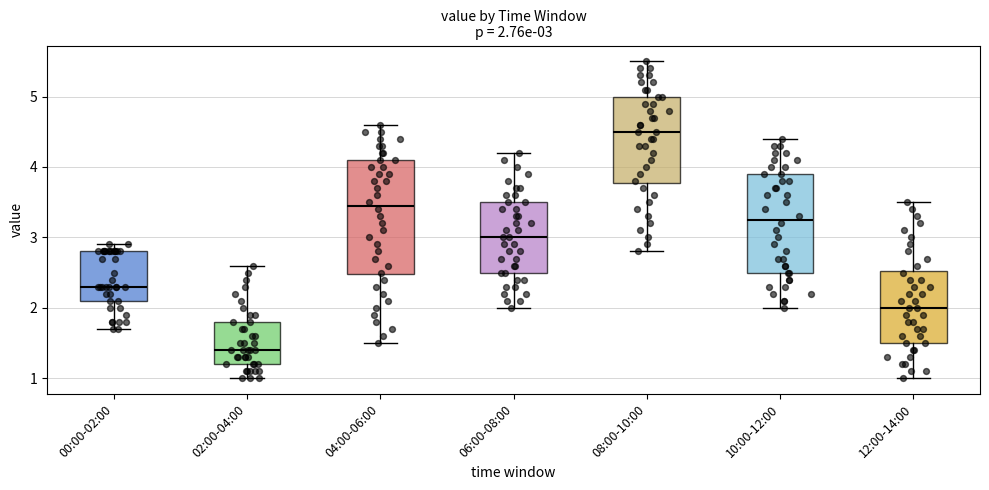

Which box is the tallest, from its lower edge to its upper edge?

04:00-06:00